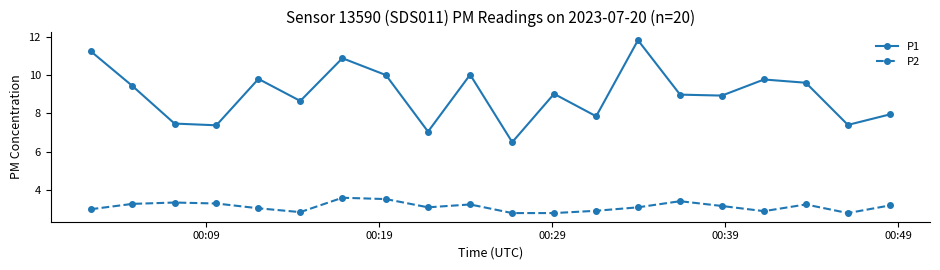

Which series has the largest total across all categories?

P1